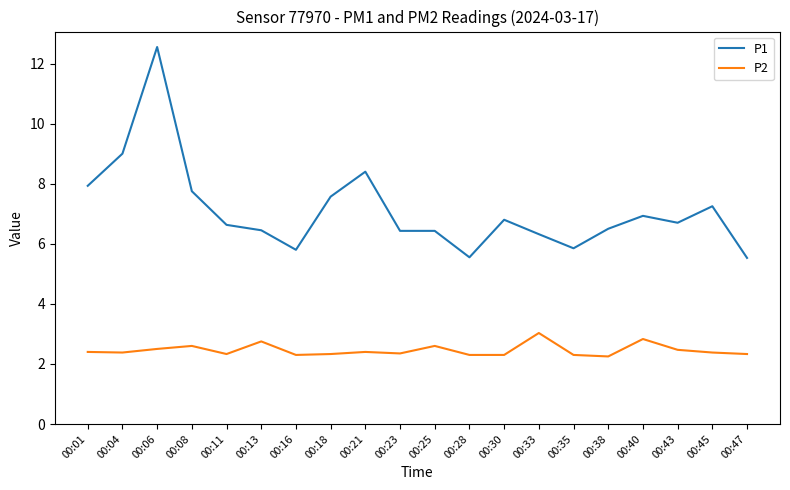

True or false: P1 and P2 cross at least once.

False